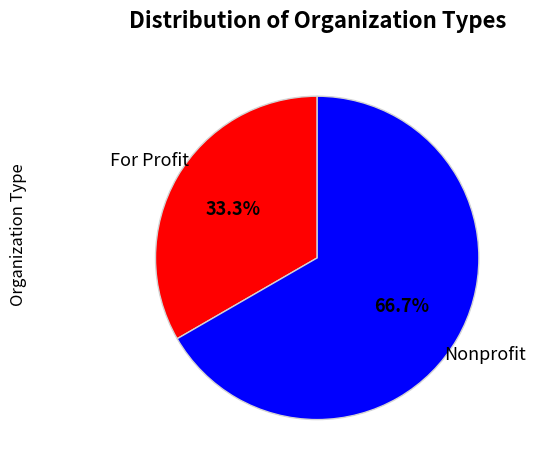

Does any single category account for the majority?

Yes